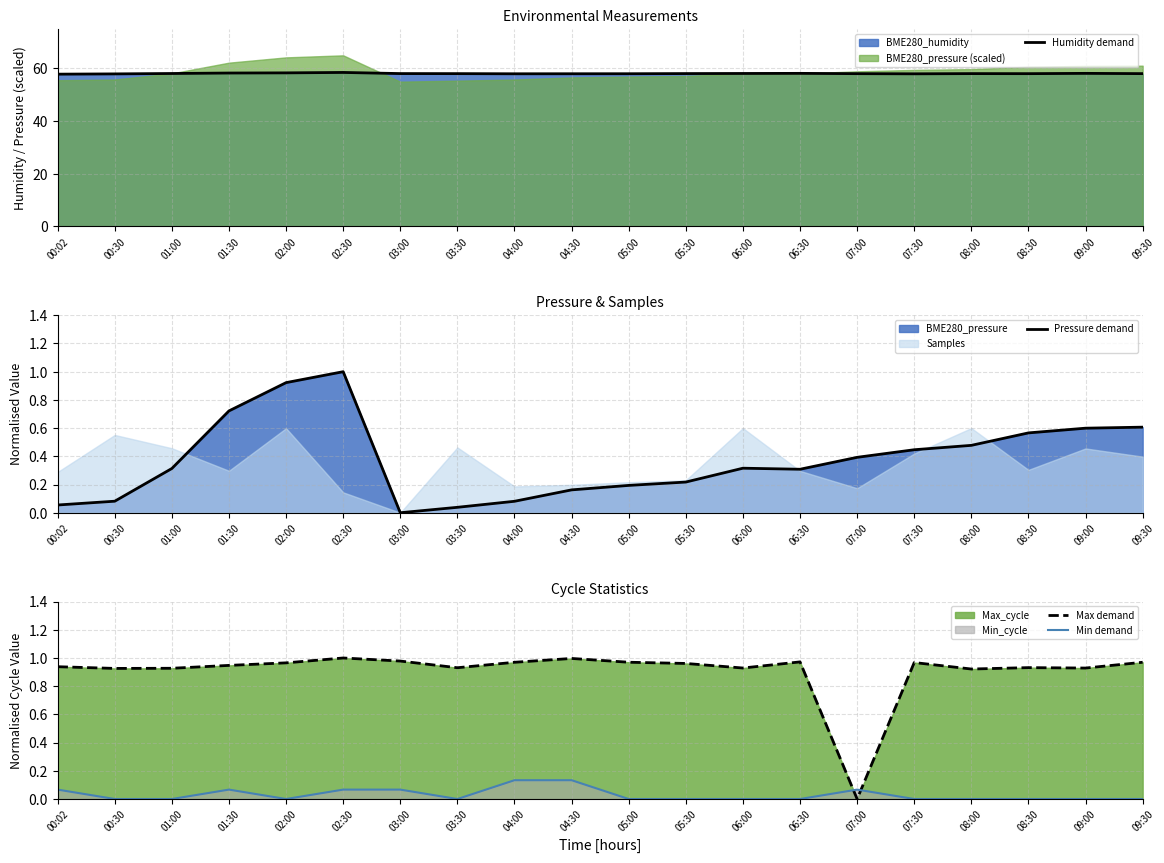

True or false: Min demand and Max demand cross at least once.

True